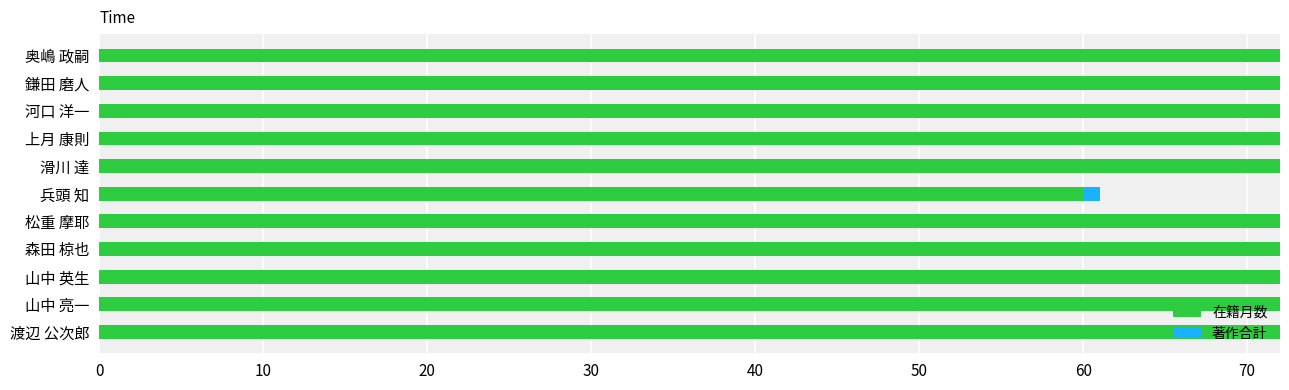

What is the highest value of the 在籍月数 series?

72